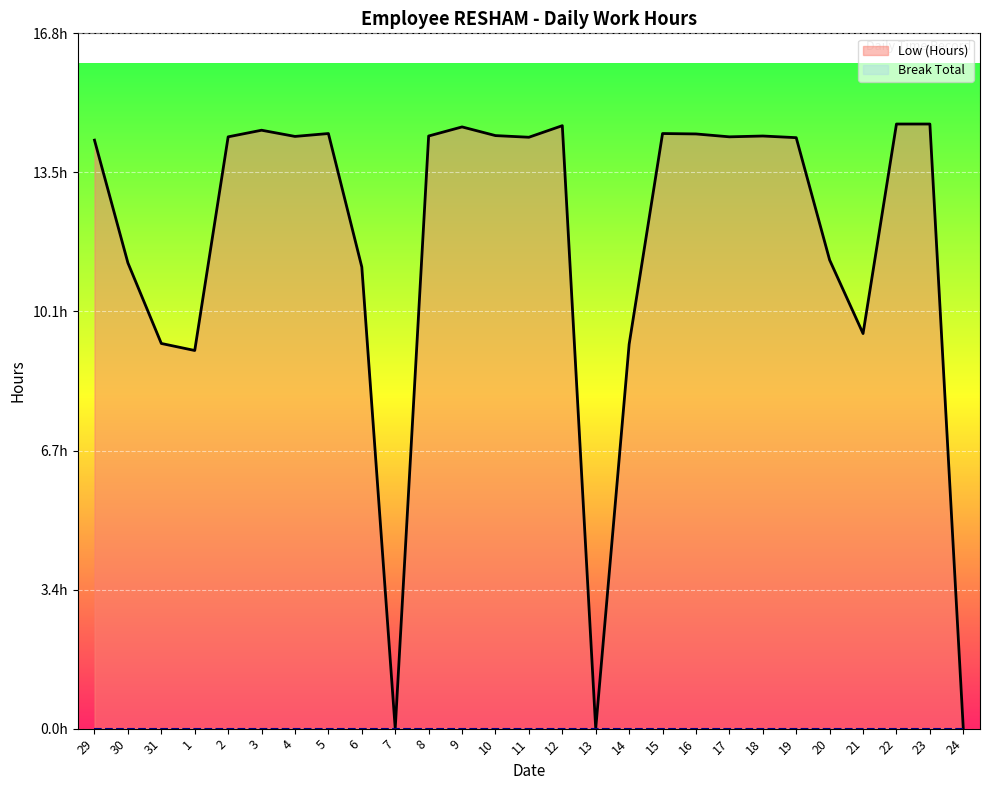

Between 12 and 22, which series saw the biggest shift?

Low (Hours)